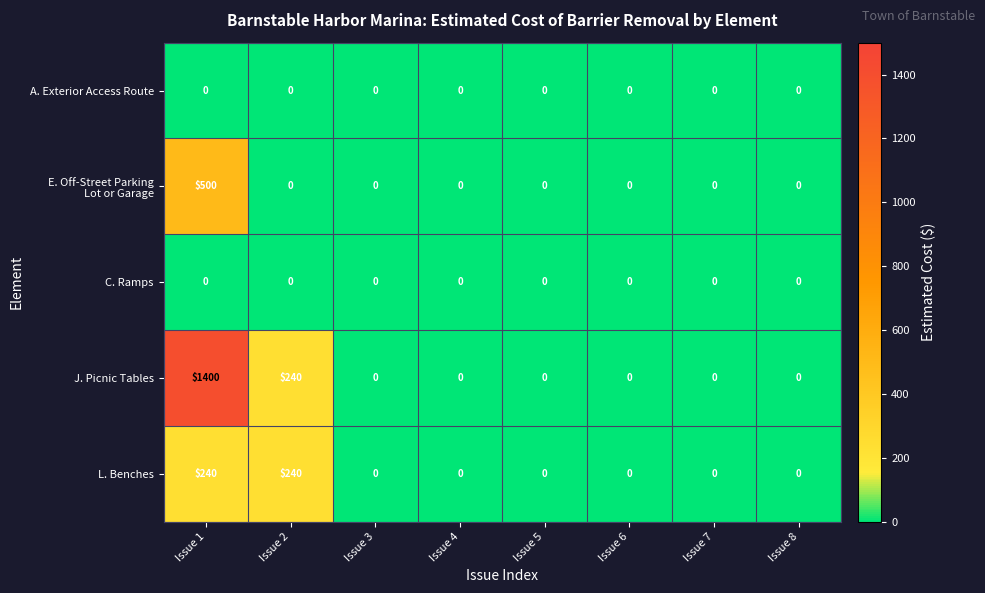

What is the greatest value displayed?

1400